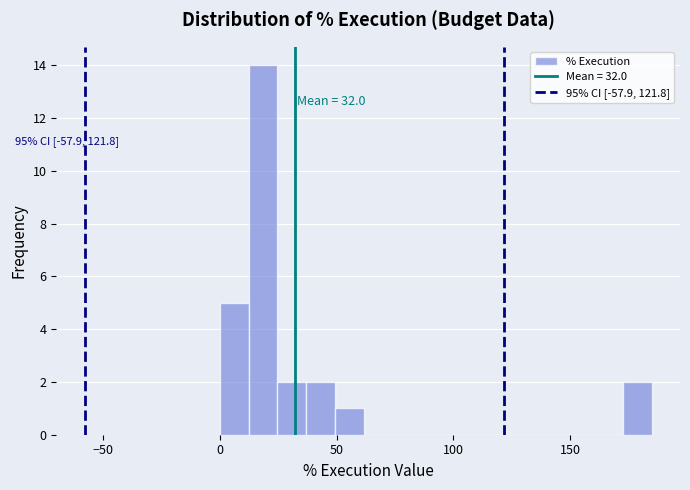

Around what value on the x-axis is the tallest bar? Give the approximate position of its centre, as read against the axis.

20